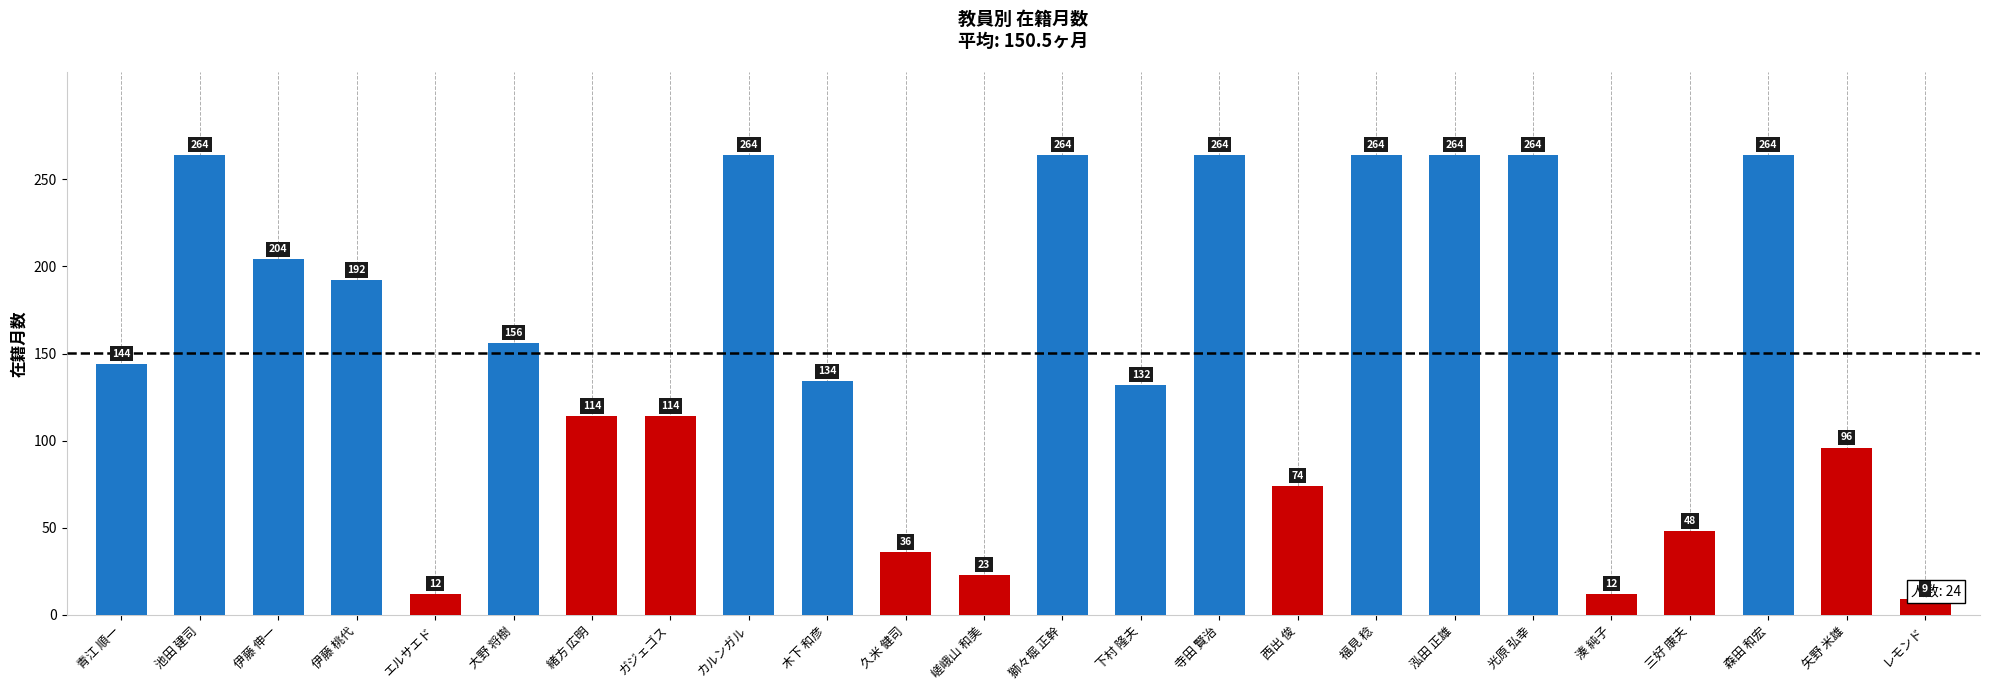

What position from the left is 大野 将樹?

6